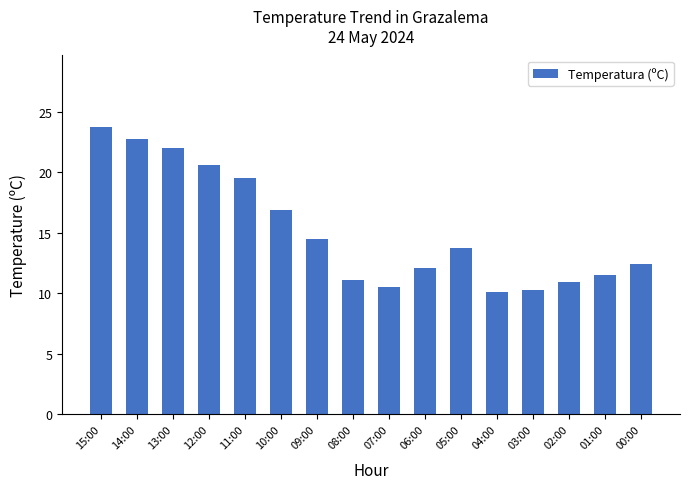

Where is the data nearest to the value 16?

10:00